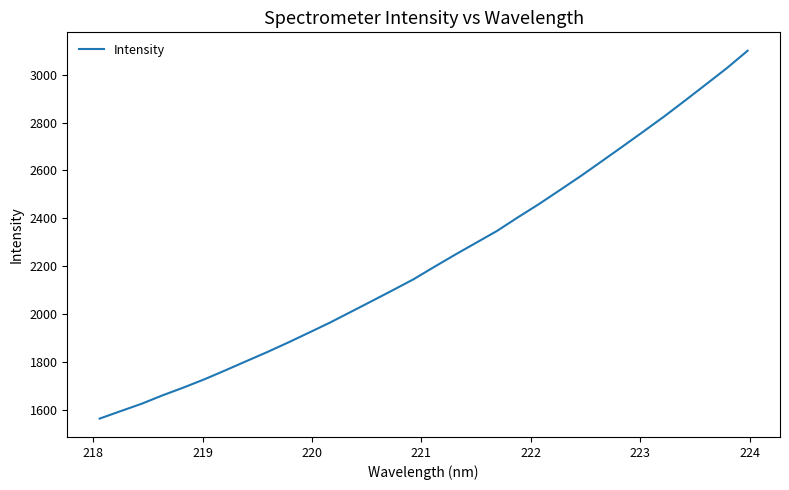

What is the difference between the second highest and second lowest values?

1430.8